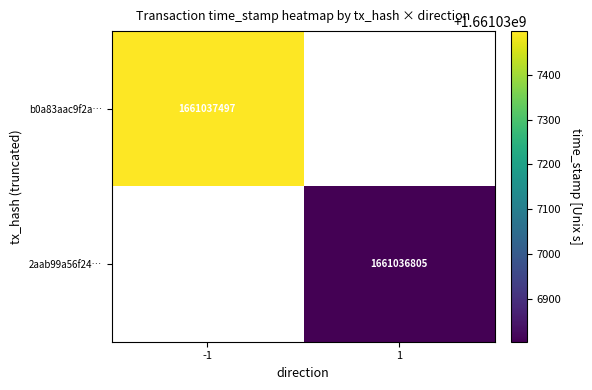

Which series has the widest spread of values?

b0a83aac9f2af9883edc00016f0ad1e63069bfa